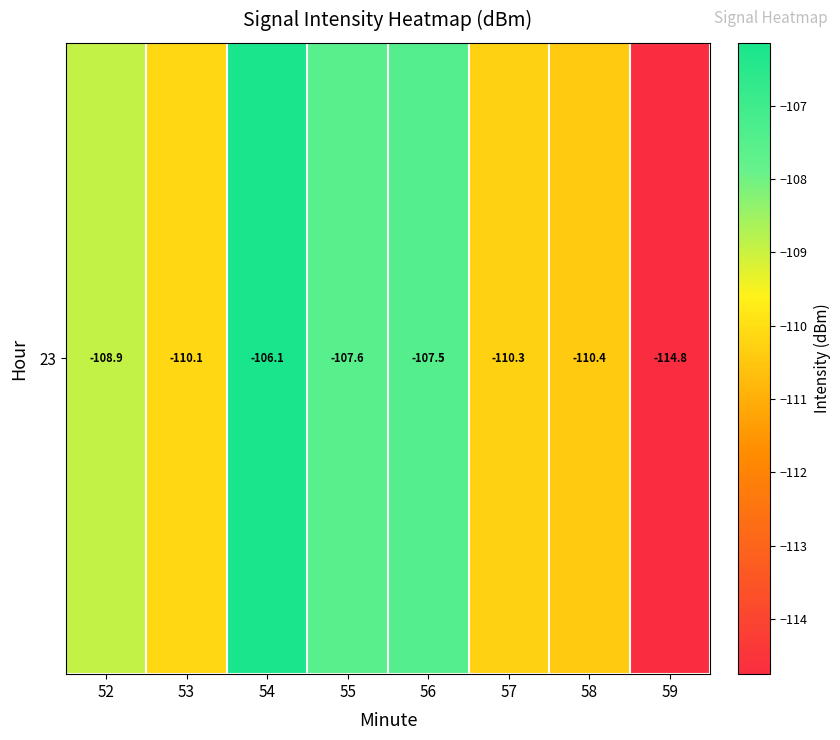

The value at 53 is -110.1. True or false?

True